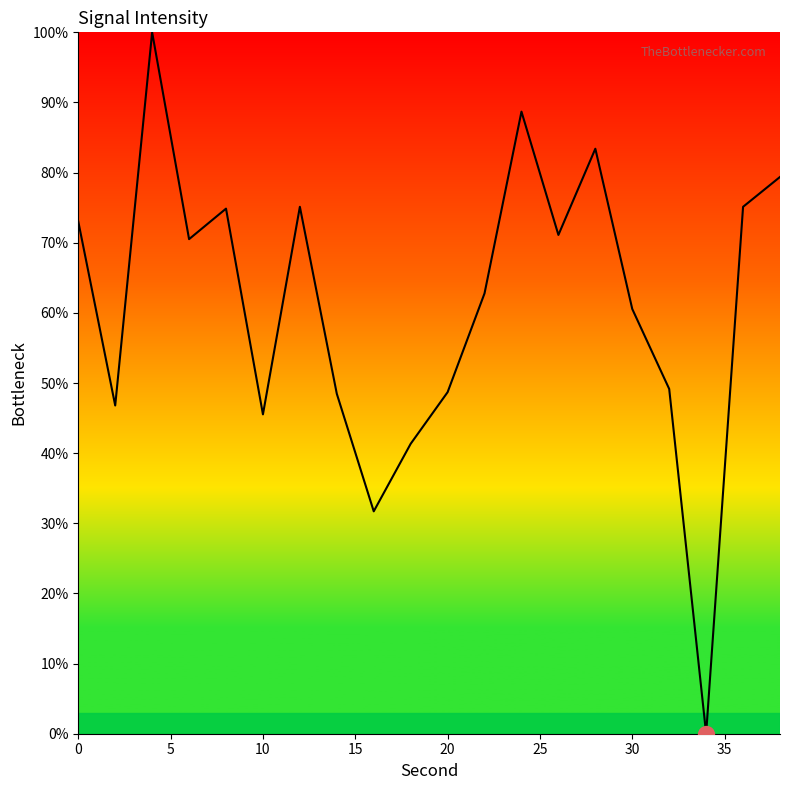

What is the maximum value shown in the chart?

100.0